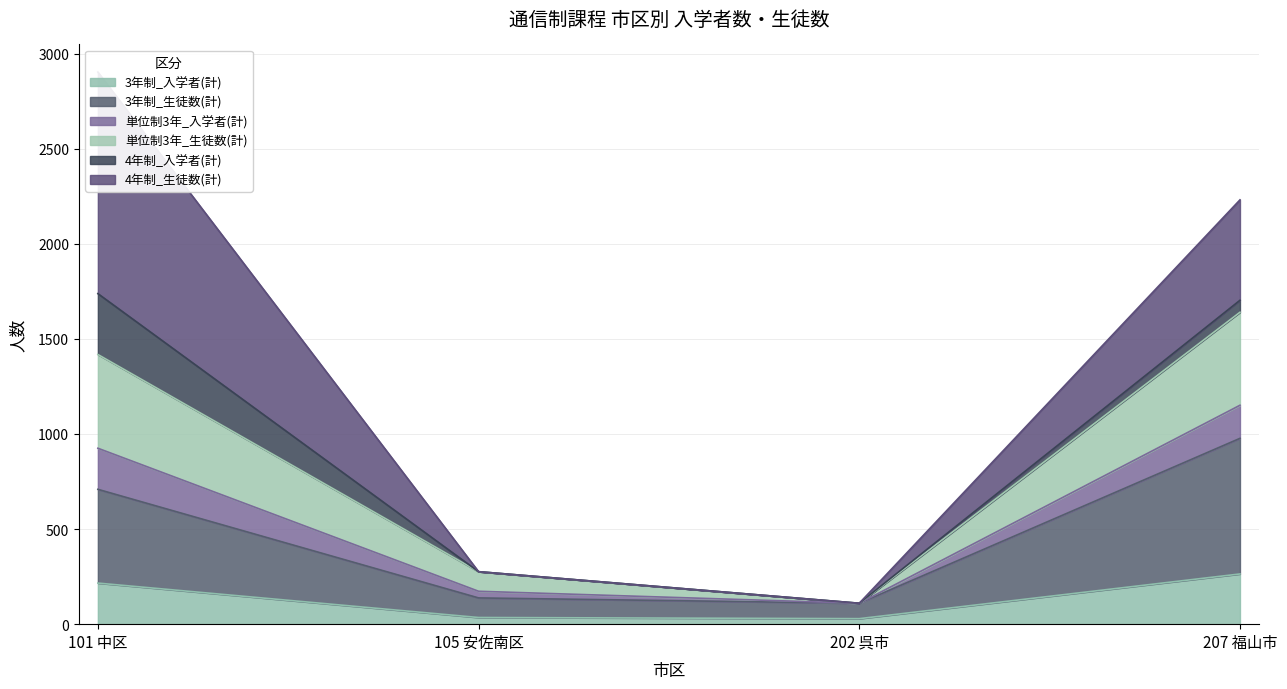

Is it true that 3年制_入学者(計) equals 72 at 101 中区?

False